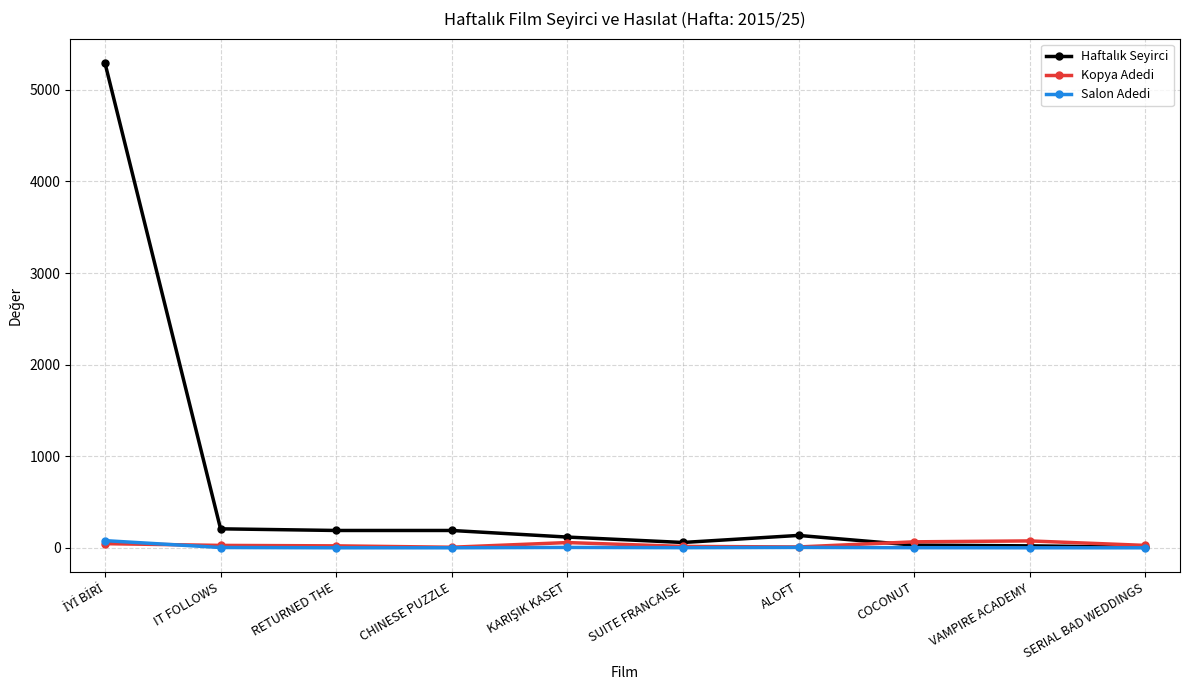

True or false: Kopya Adedi has more than 0 points higher than both neighbors.

True